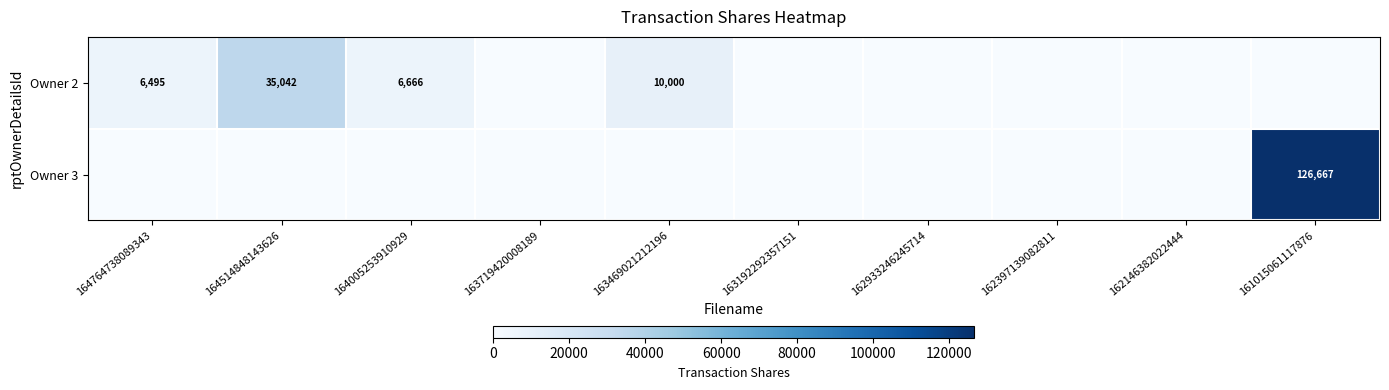

Is it true that Owner 2 equals 3636 at 164764738089343?

False